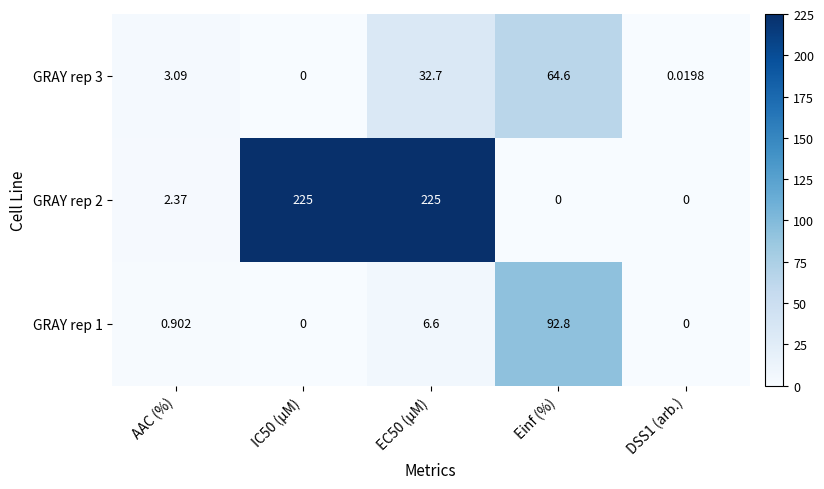

At which label does GRAY rep 3 reach its peak?

Einf (%)